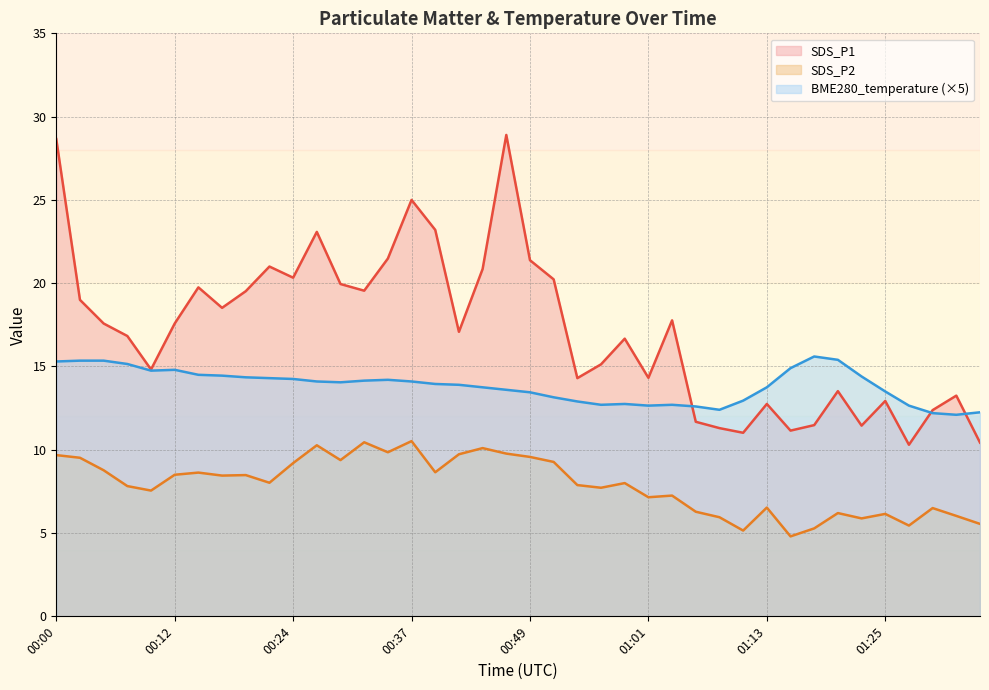

Which category has the lowest value across all series?

01:15